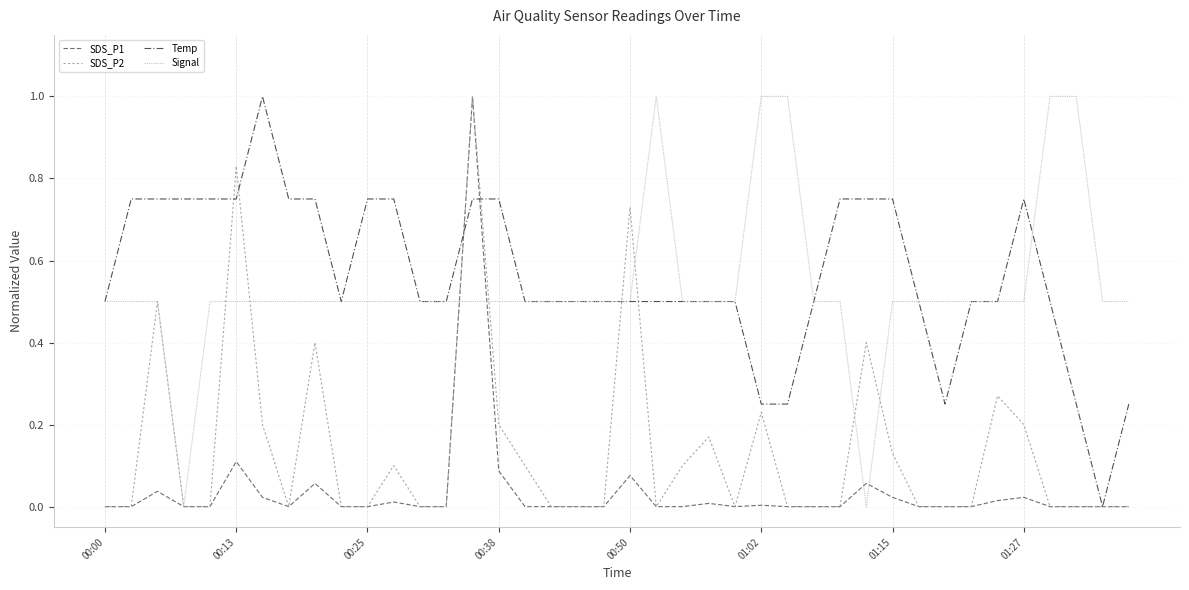

What is the greatest value displayed?

1.0